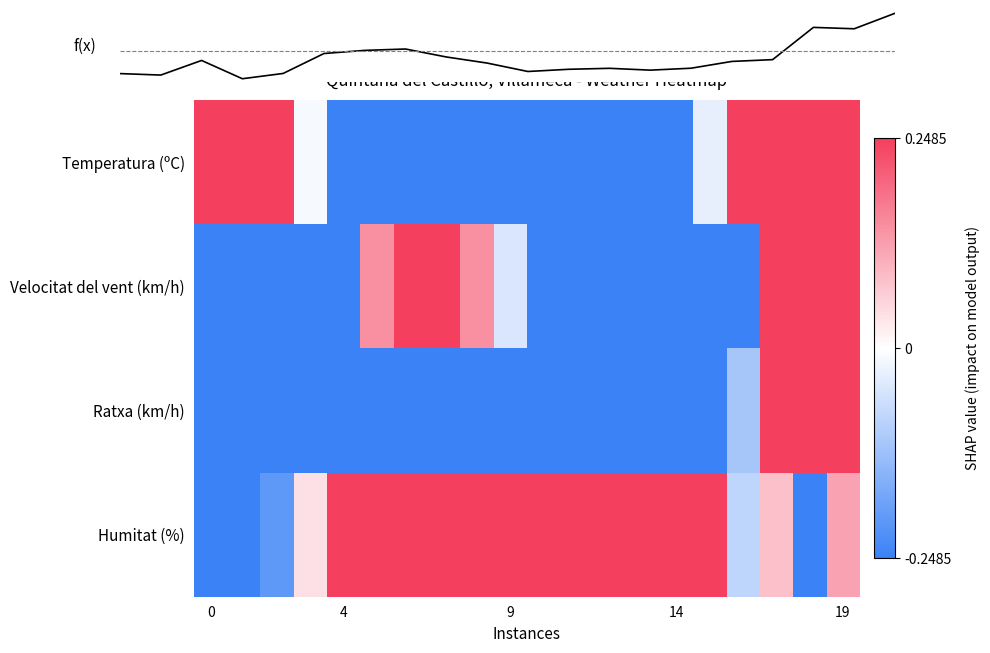

At how many categories does at least one series exceed 0?

20